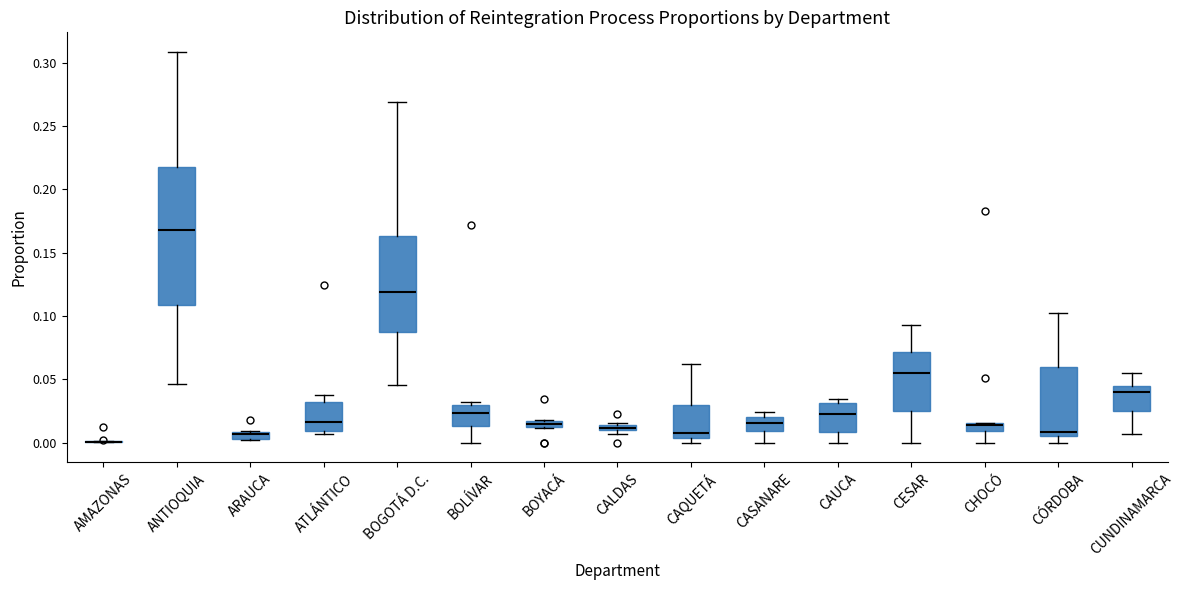

Which box is the tallest, from its lower edge to its upper edge?

ANTIOQUIA